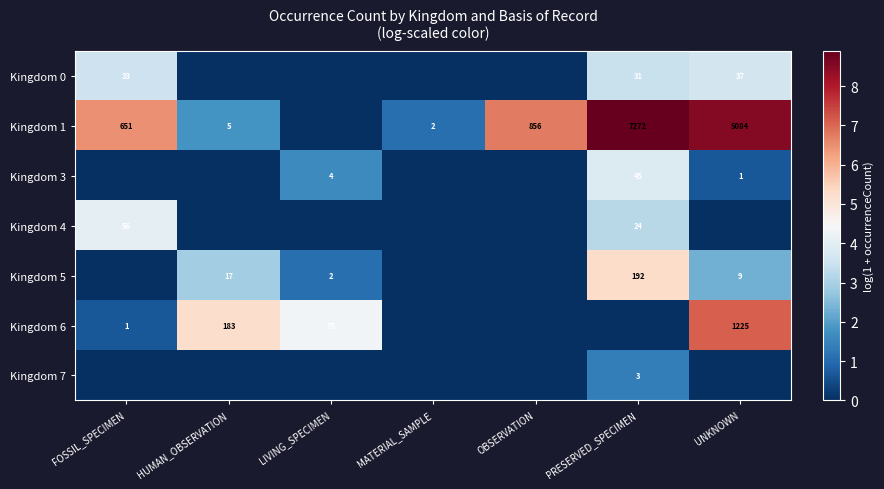

What is the sum of the Kingdom 1 values at OBSERVATION and MATERIAL_SAMPLE?

858